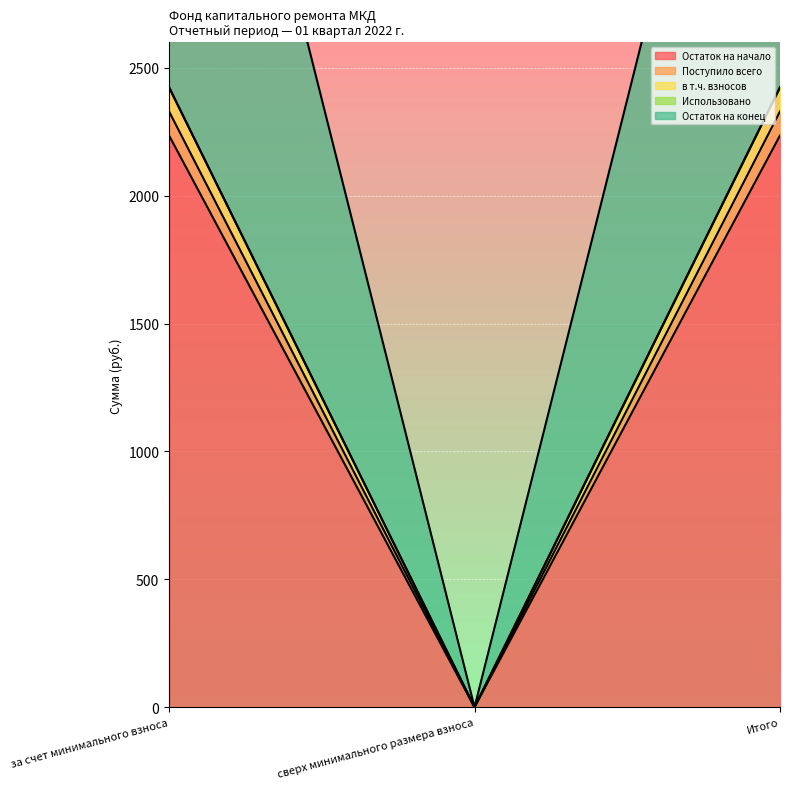

What position from the right is сверх минимального размера взноса?

2